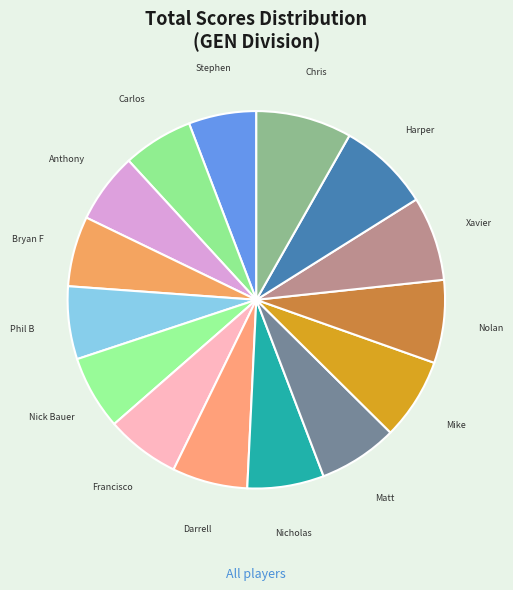

How many slices are in this pie chart?

15